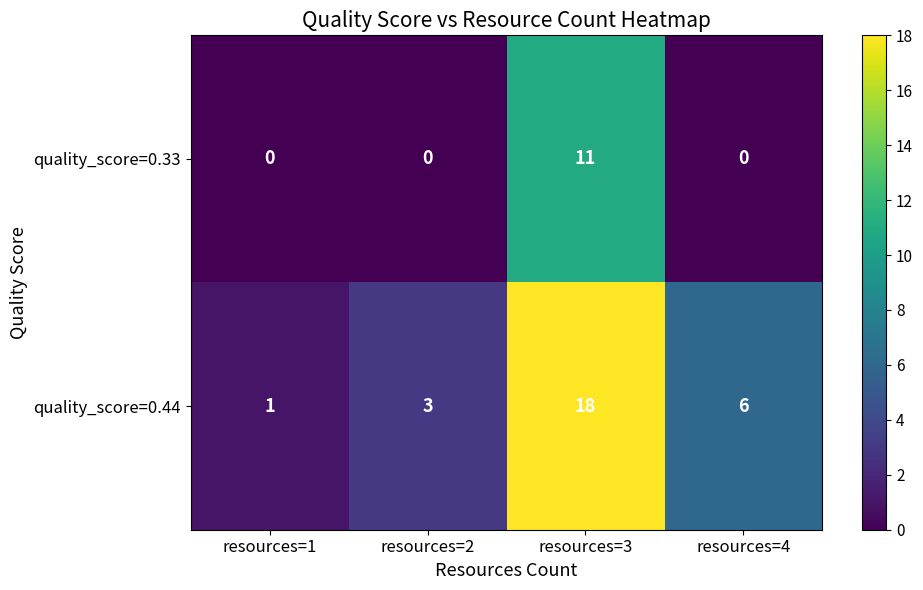

Where does the quality_score=0.44 series first go above 6?

resources=3